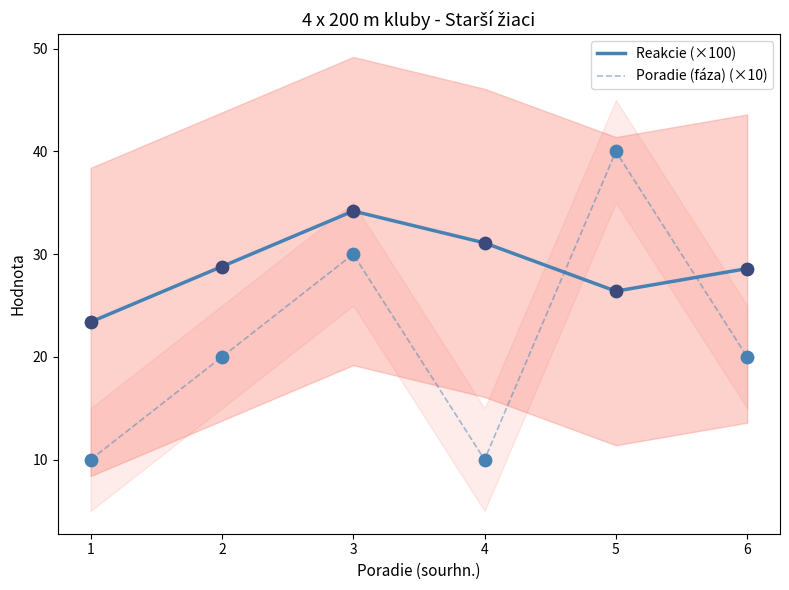

Is the value of Reakcie (×100) at 4 greater than the value of Poradie (fáza) (×10) at 5?

No